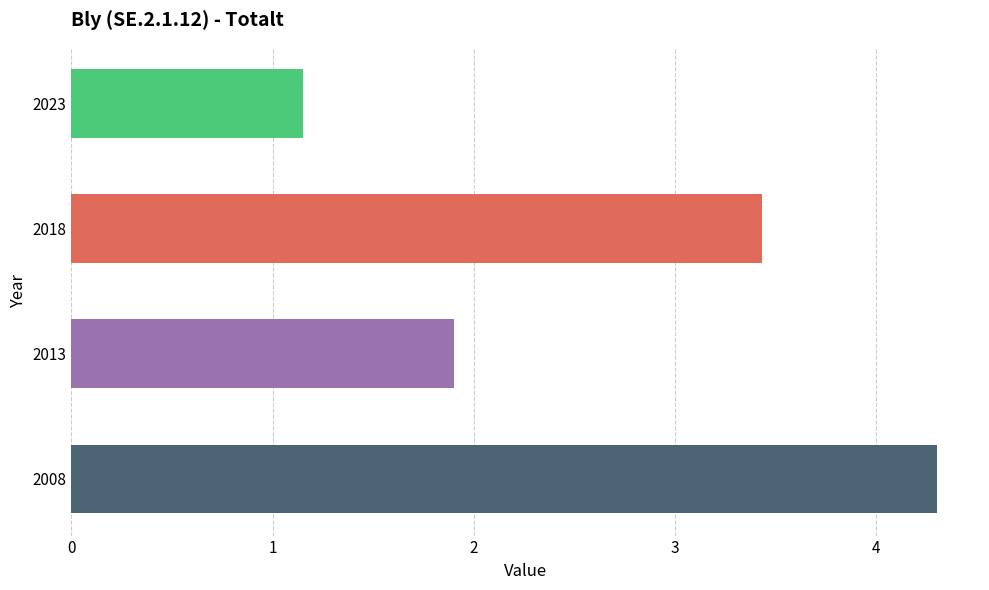

What is the average value?

2.7